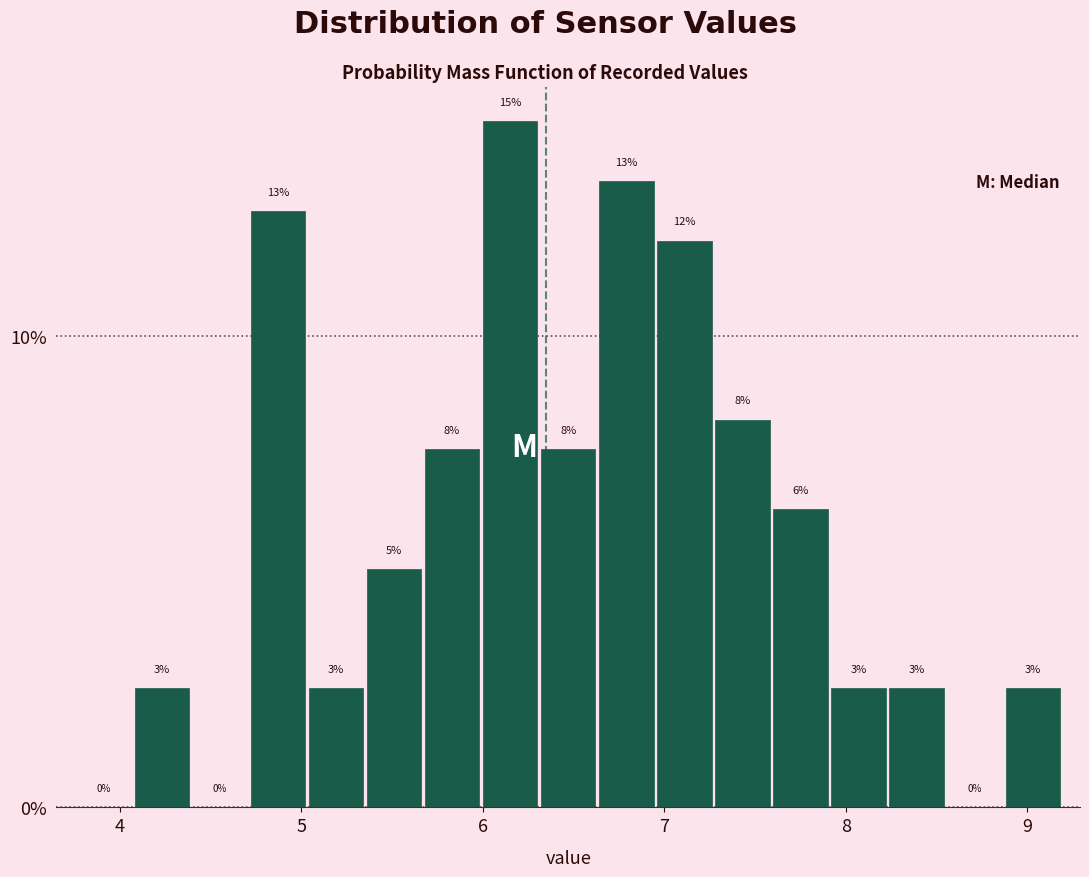

Read against the x-axis, roughly where is the centre of the tallest bar?

6.2